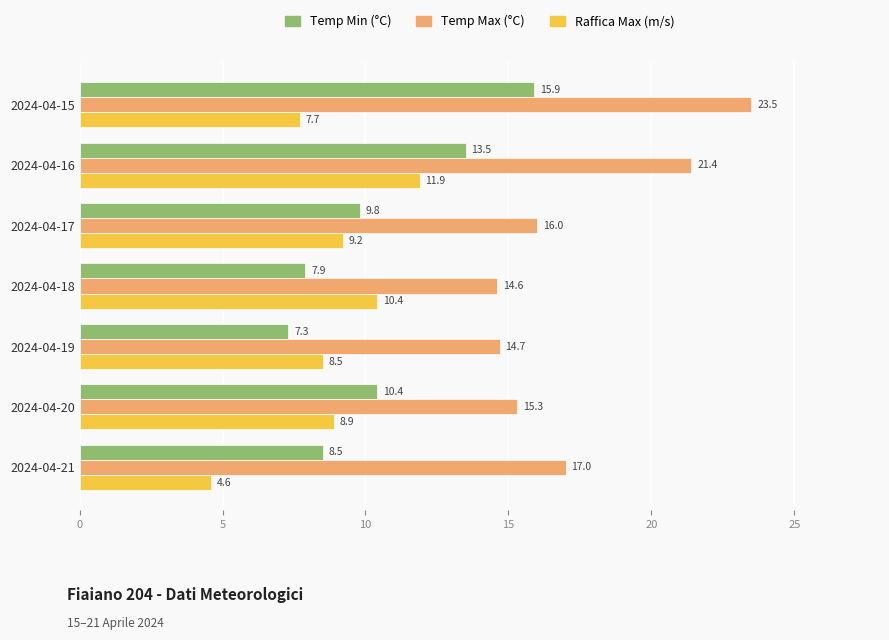

True or false: Temp Max (°C) has a value of 22.8 at 2024-04-19.

False